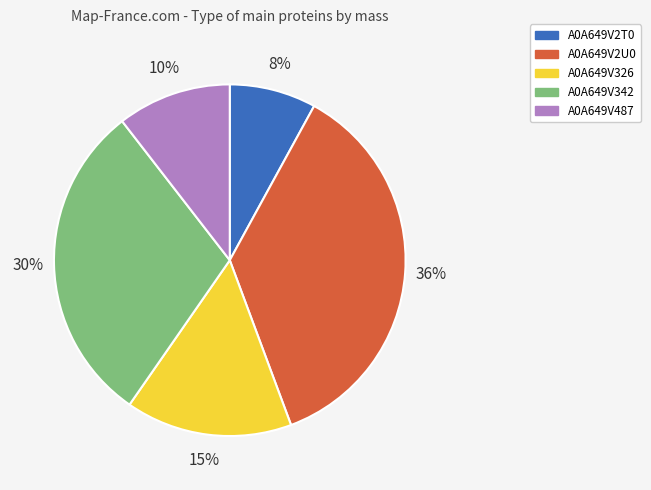

To the nearest percent, what portion does A0A649V2U0 represent?

36%